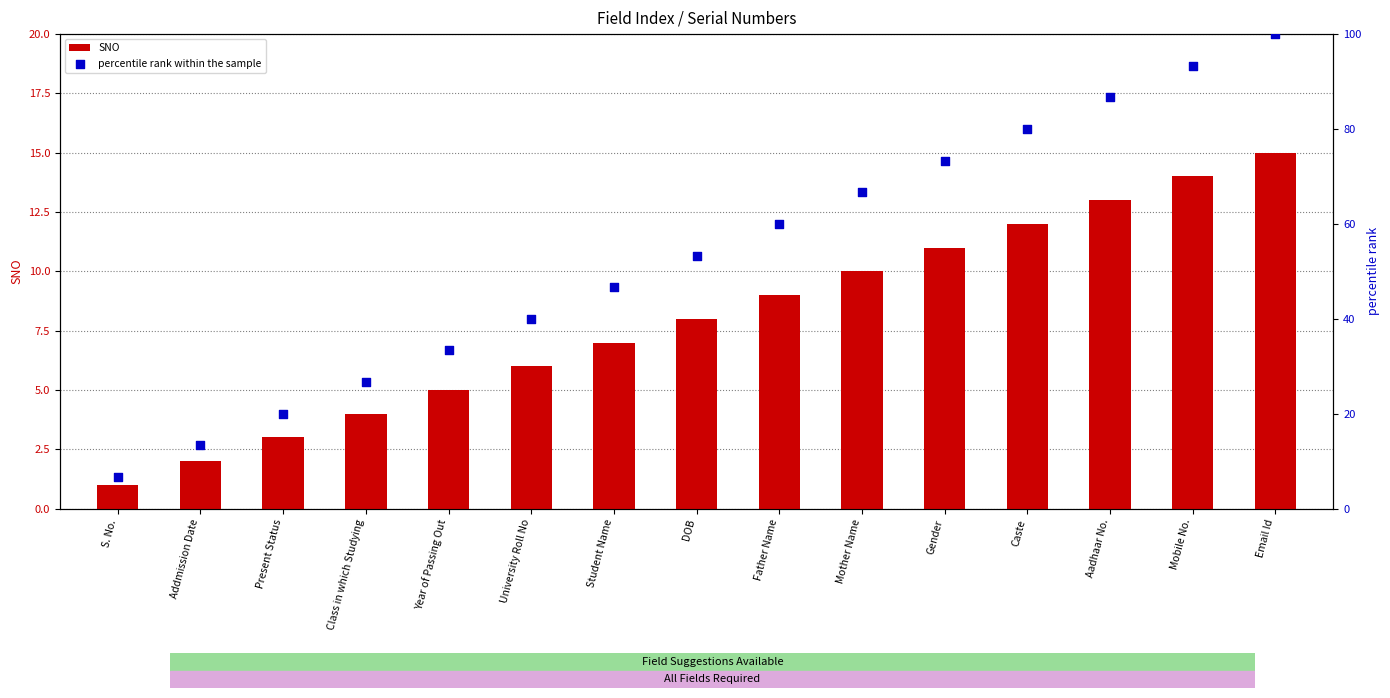

Which series has the largest Y range (max minus min)?

percentile rank within the sample